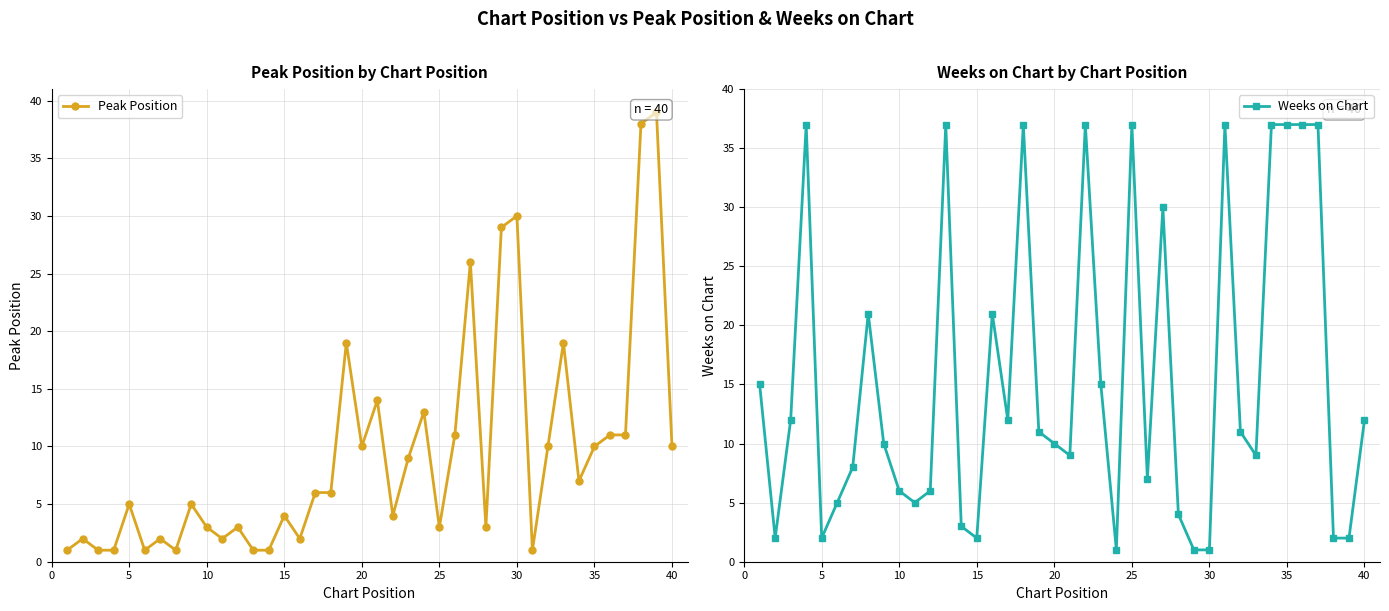

True or false: Weeks on Chart has more than 1 points higher than both neighbors.

True